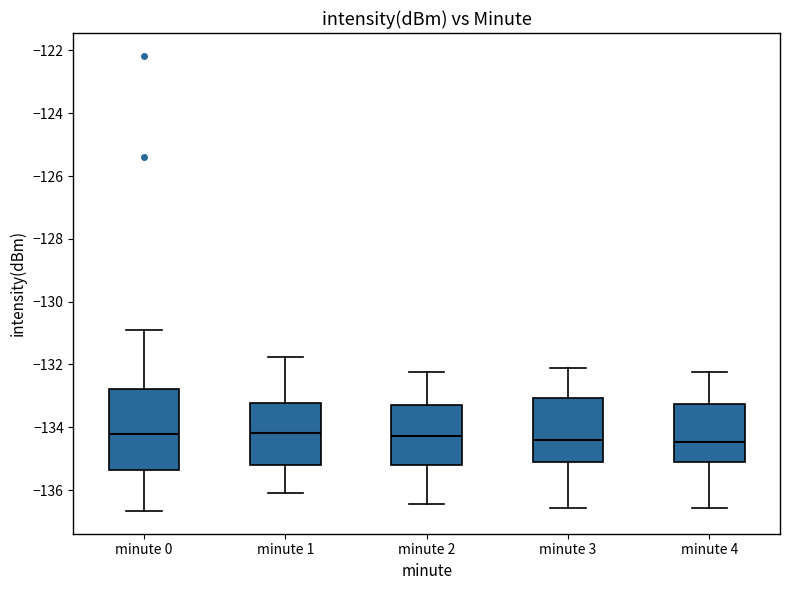

Reading left to right, read every box against the y-axis: the position of its median line, the range the box covers, and the ends of its whiskers. The values are not printed on the chart, so give them approximately, as read against the axis.

minute 0: median -134.2, box -135.4 to -132.8, whiskers -136.6 to -130.8
minute 1: median -134.2, box -135.2 to -133.2, whiskers -136.0 to -131.8
minute 2: median -134.2, box -135.2 to -133.2, whiskers -136.4 to -132.2
minute 3: median -134.4, box -135.0 to -133.0, whiskers -136.6 to -132.2
minute 4: median -134.4, box -135.0 to -133.2, whiskers -136.6 to -132.2